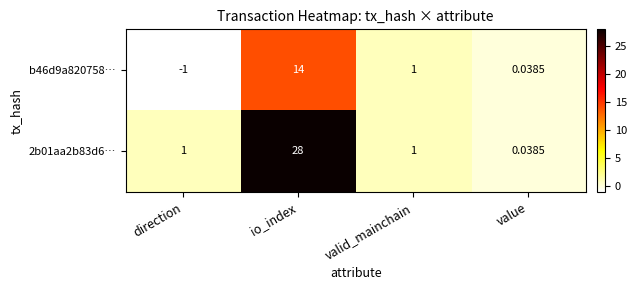

At which category is the sum across all series the highest?

io_index